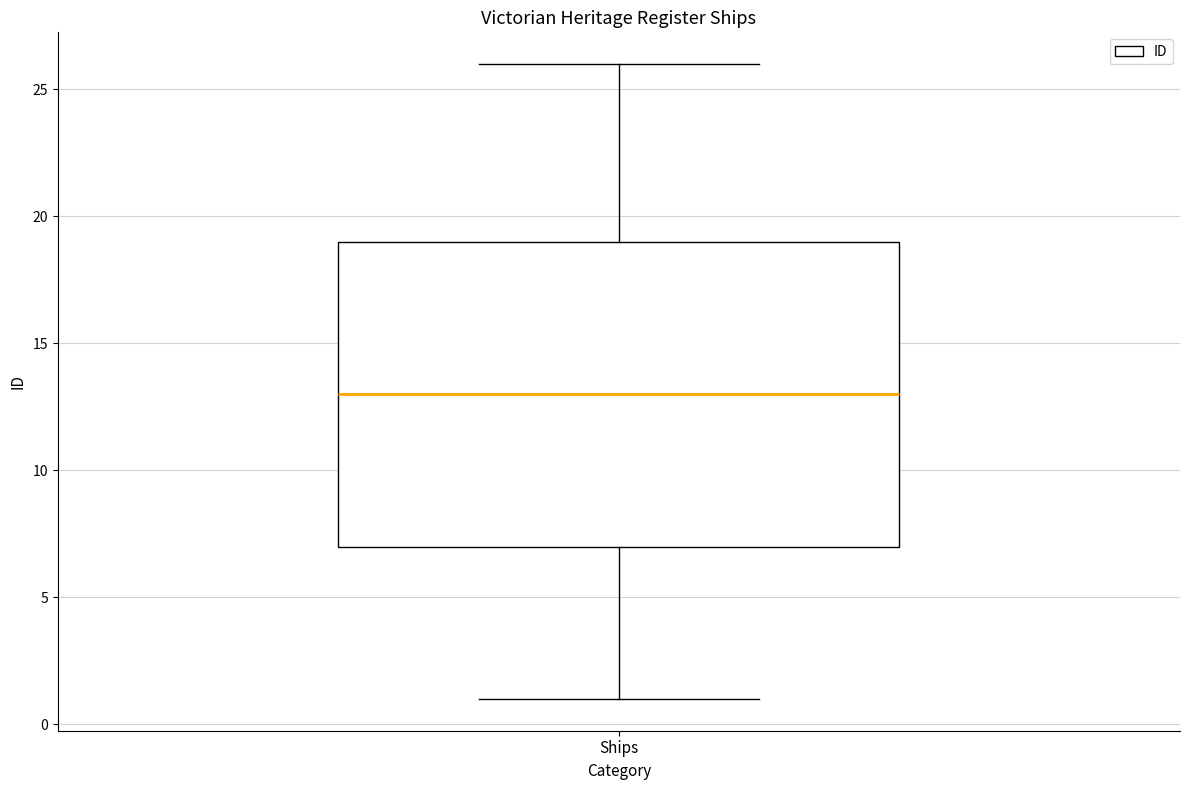

Where is the lower edge of the box for Ships on the y-axis? The values are not printed on the chart, so give them approximately, as read against the axis.

7